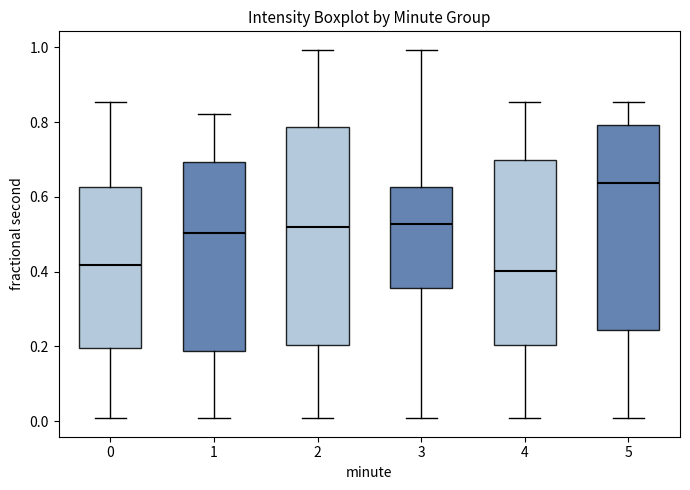

Reading left to right, transcribe this box plot: for each box, give where its median line is, the range the box spans, and where its two whiskers end, as read against the y-axis. The values are not printed on the chart, so give them approximately, as read against the axis.

0: median 0.42, box 0.20 to 0.62, whiskers 0.00 to 0.86
1: median 0.50, box 0.18 to 0.70, whiskers 0.00 to 0.82
2: median 0.52, box 0.20 to 0.78, whiskers 0.00 to 1.00
3: median 0.52, box 0.36 to 0.62, whiskers 0.00 to 1.00
4: median 0.40, box 0.20 to 0.70, whiskers 0.00 to 0.86
5: median 0.64, box 0.24 to 0.80, whiskers 0.00 to 0.86